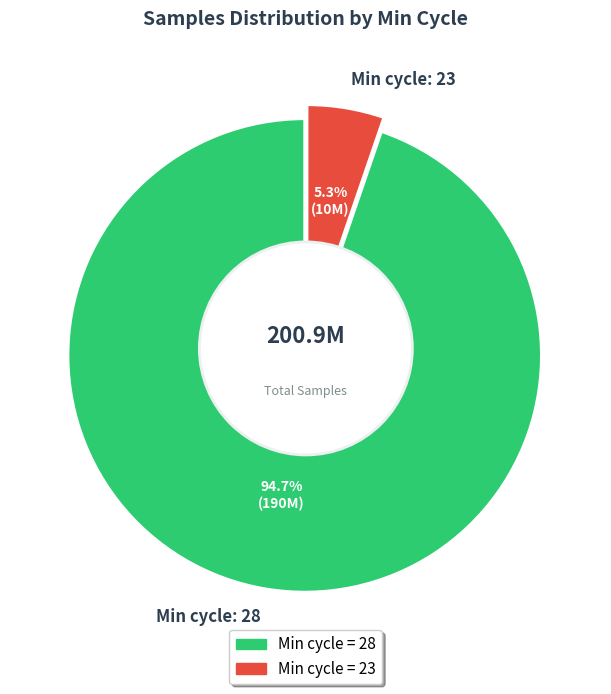

Which has a higher value, 28 or 28?

28